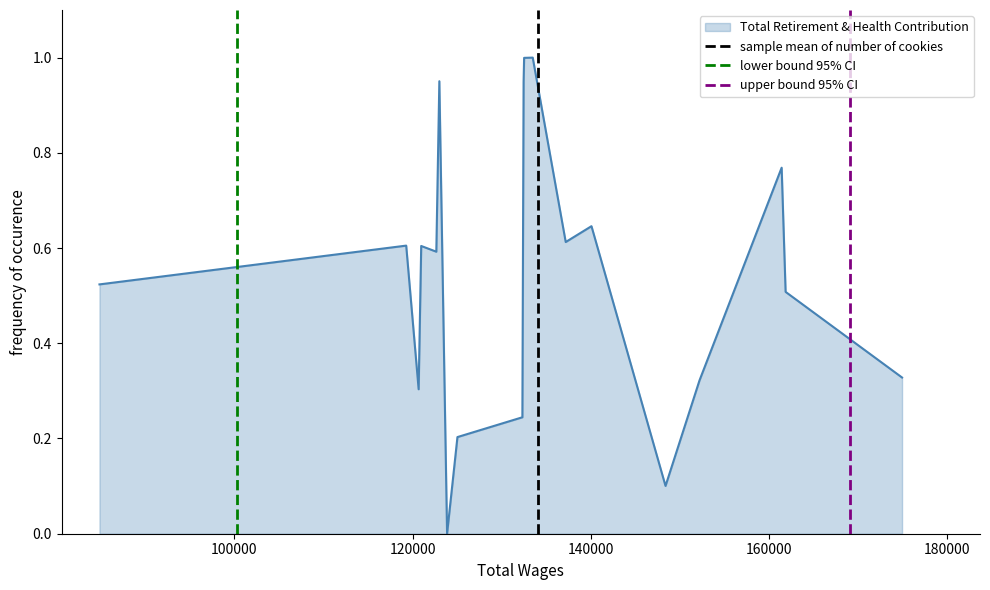

Is it true that sample mean of number of cookies equals 0 at 80000?

False